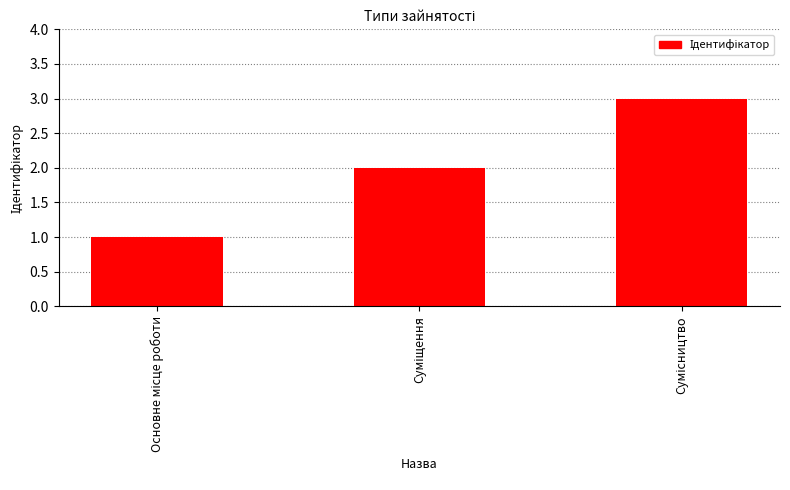

How many categories are shown in the chart?

3